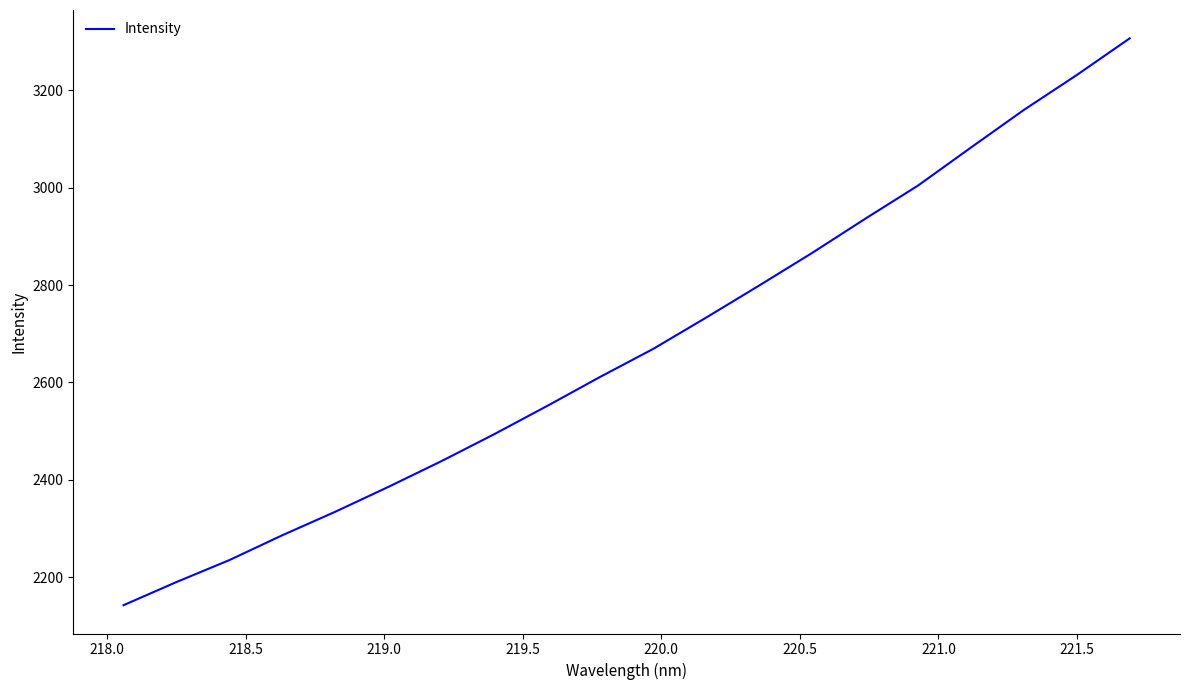

What is the greatest value displayed?

3306.2